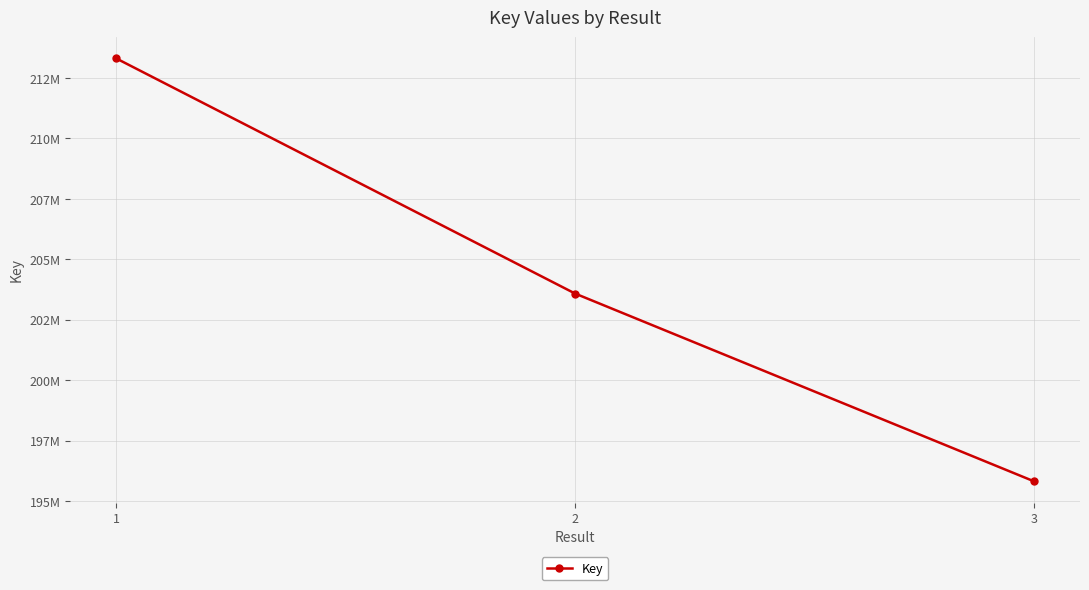

What is the smallest value displayed?

195827287